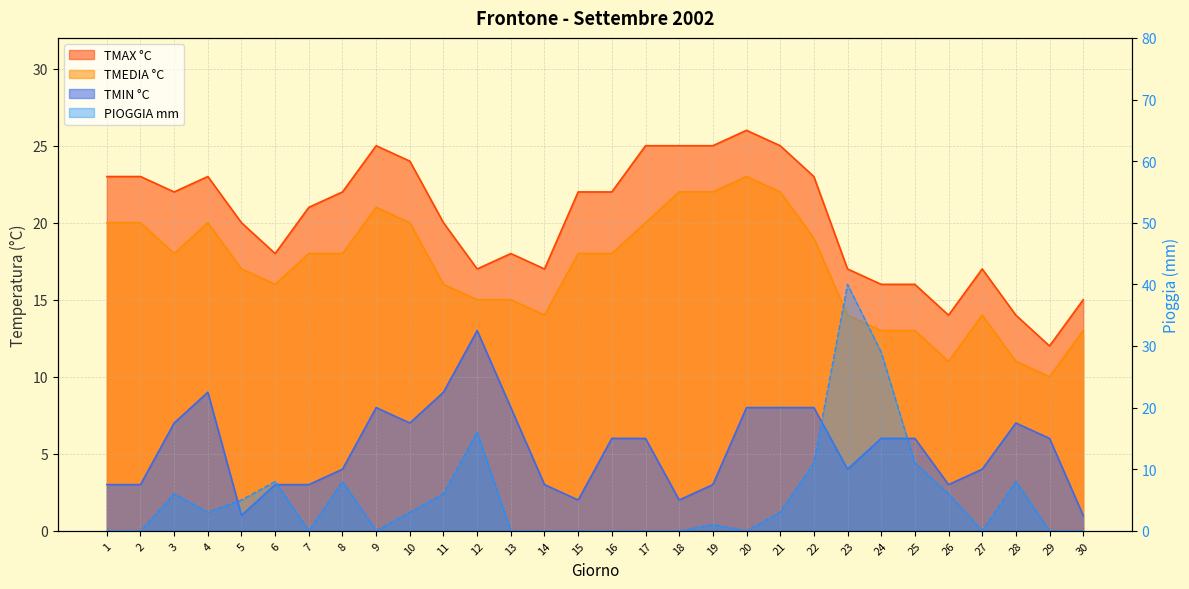

Which category has the lowest value in the TMEDIA °C series?

29